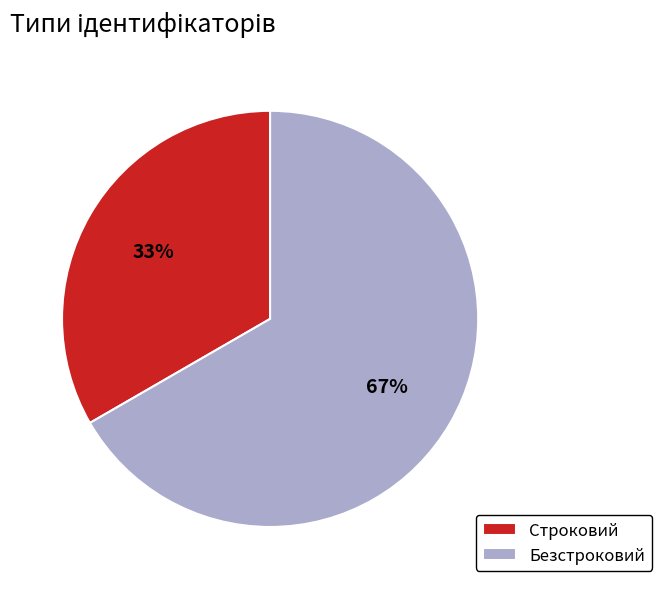

To the nearest percent, what portion does Строковий represent?

33%